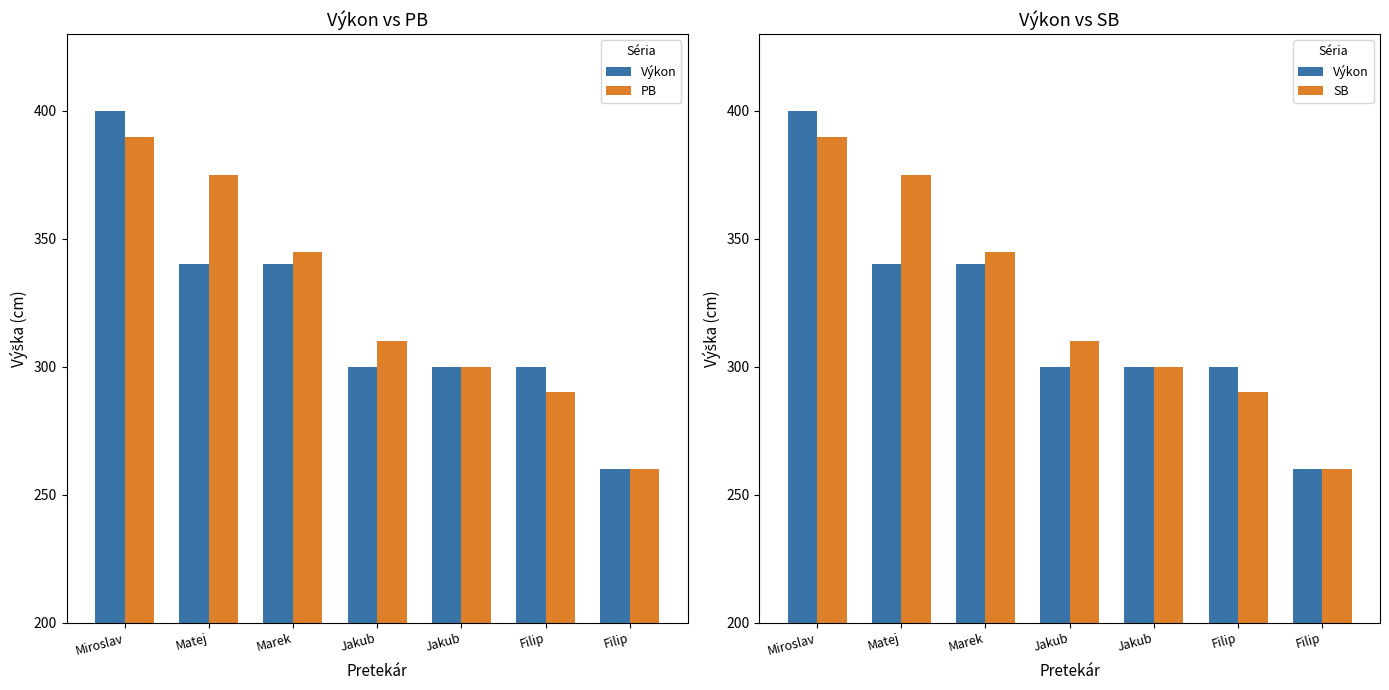

At Jakub, list the series in order from largest to smallest.

PB, SB, Výkon